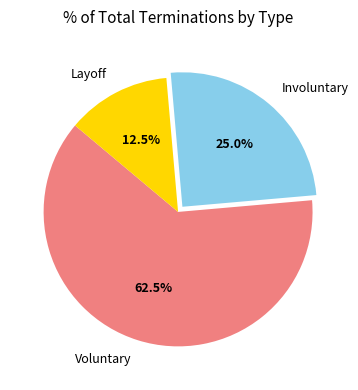

What is the ratio of the value at Voluntary to the value at Involuntary?

2.5